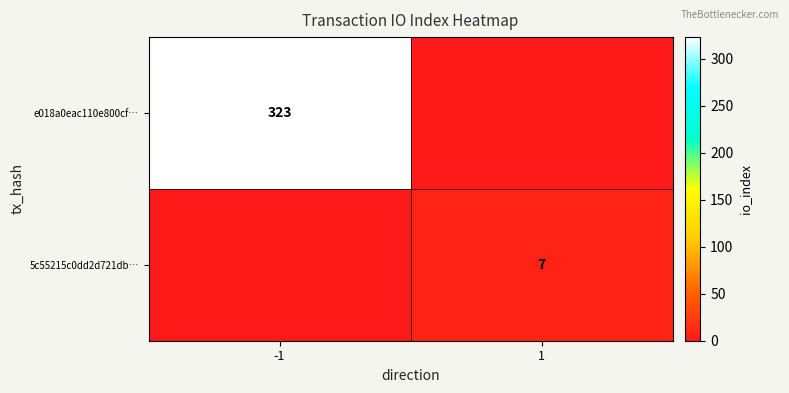

The 5c55215c0dd2d721db… series shows 7 at 1. True or false?

True